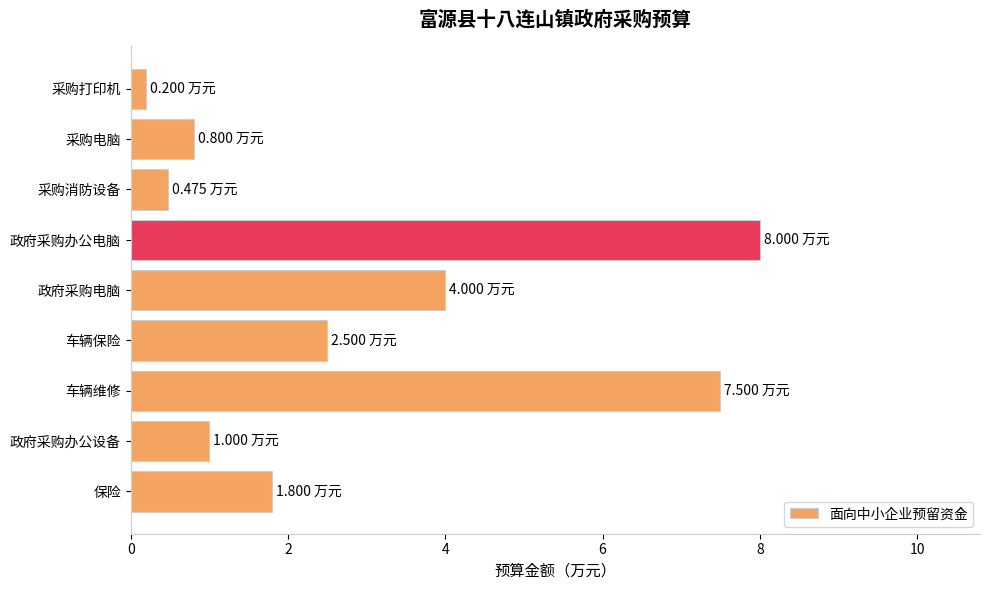

Which category has the highest value across all series?

政府采购办公电脑